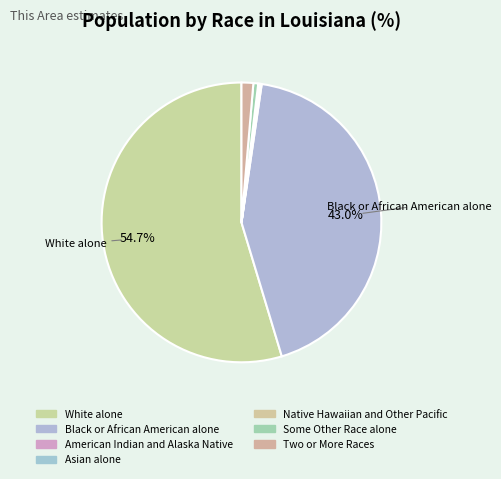

What percentage is NOT represented by Asian alone?

99.8%